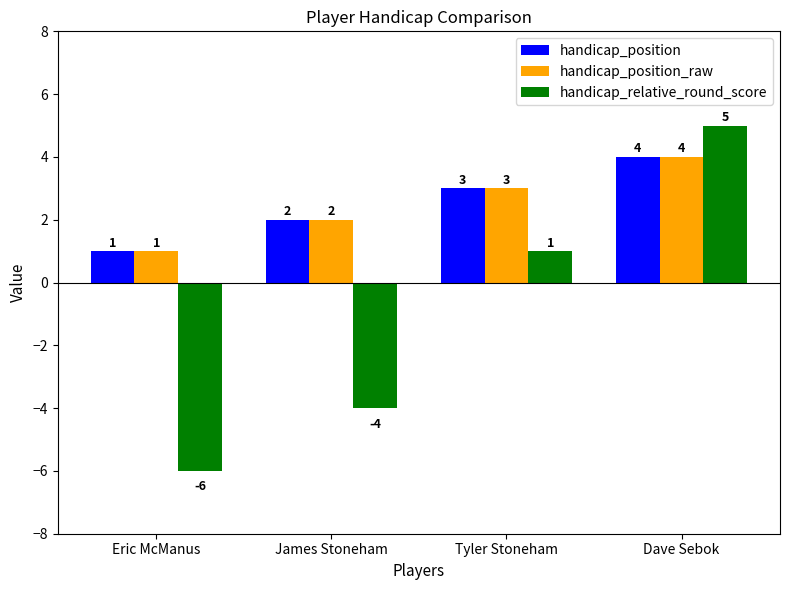

What is the label of the 2nd bar from the right?

Tyler Stoneham